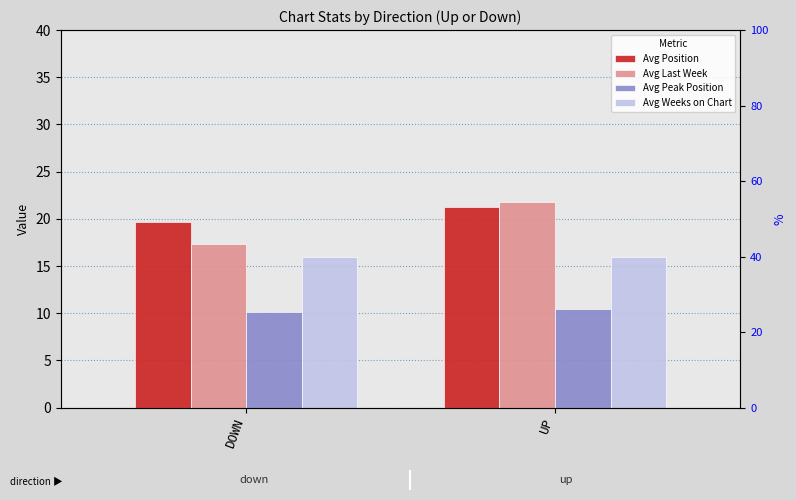

What is the spread (max minus min) of values at UP?

11.3